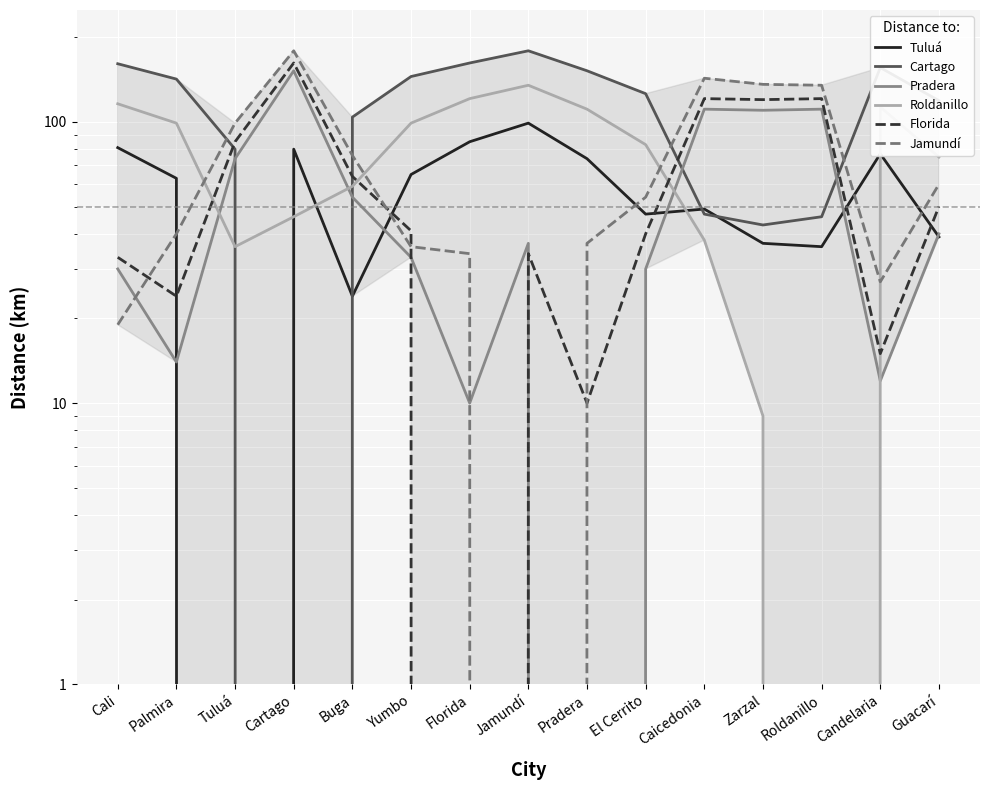

Which series has the largest range (max minus min)?

Cartago